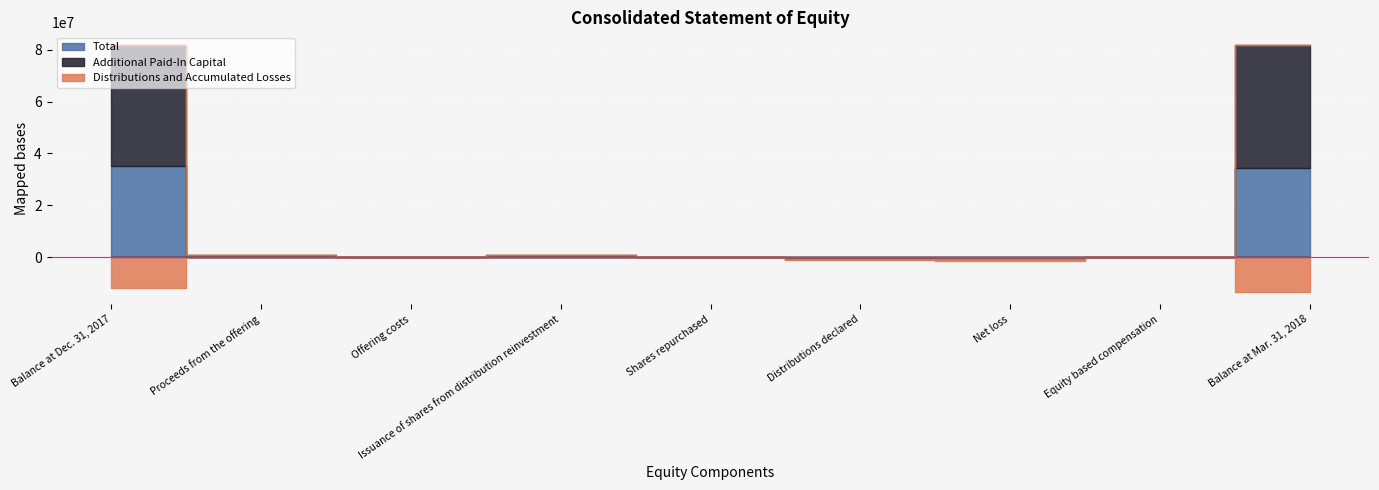

The Distributions and Accumulated Losses series shows -6716538 at Equity based compensation. True or false?

False